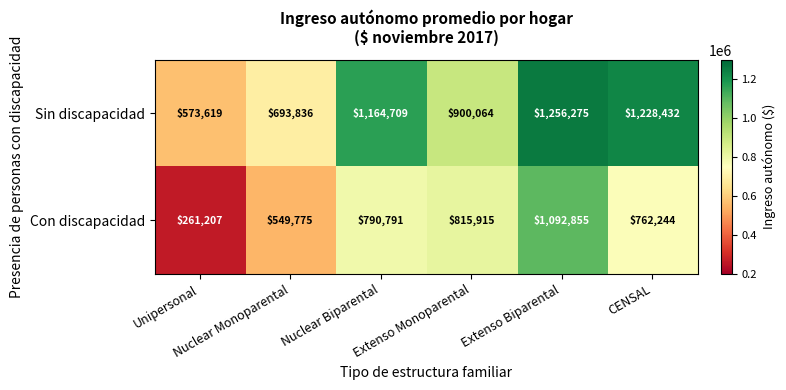

List the series in order of their overall mean, highest first.

Sin discapacidad, Con discapacidad